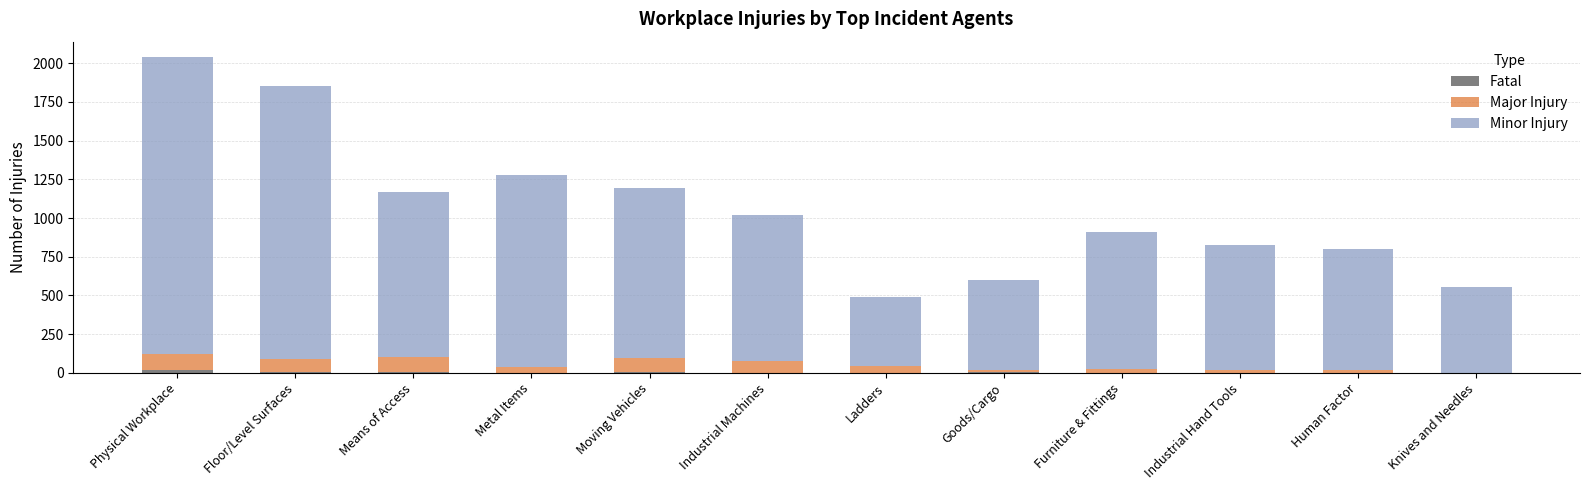

What value does the Minor Injury series have at Furniture & Fittings, to the nearest 10?

880